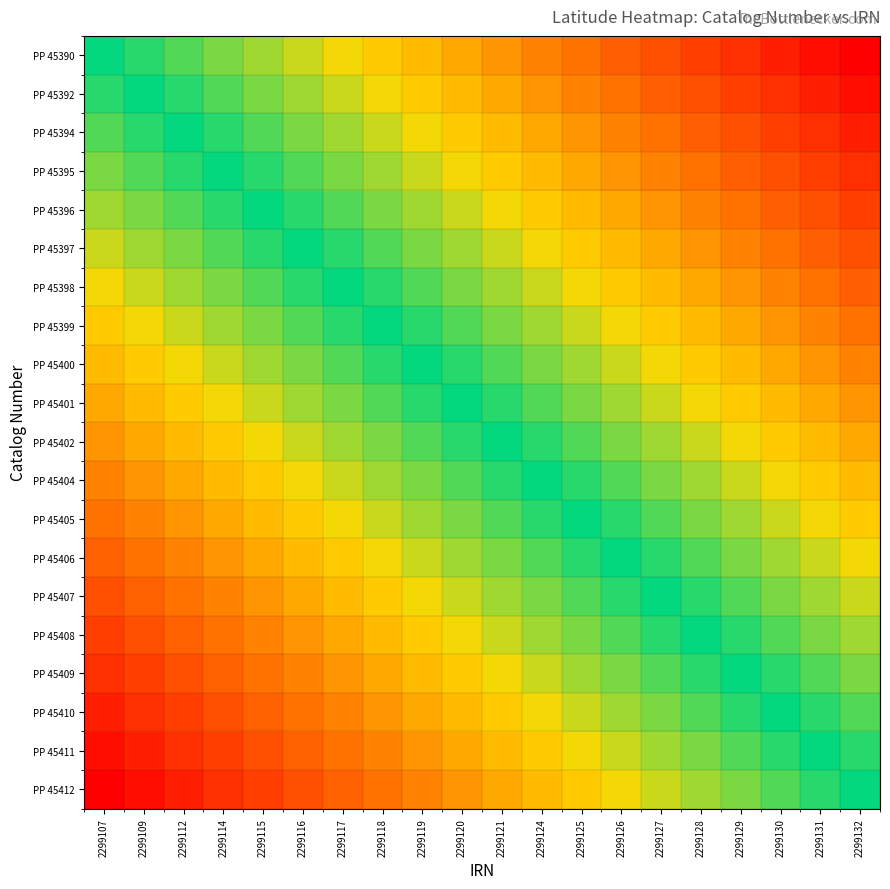

At which category is the sum across all series the highest?

2299132